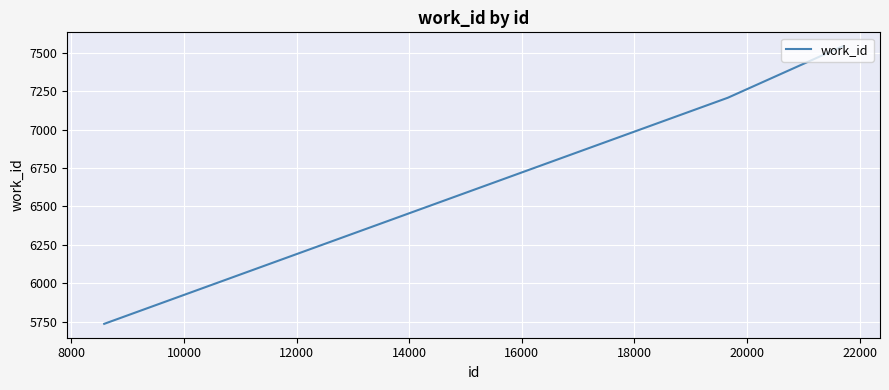

What is the maximum value shown in the chart?

7542